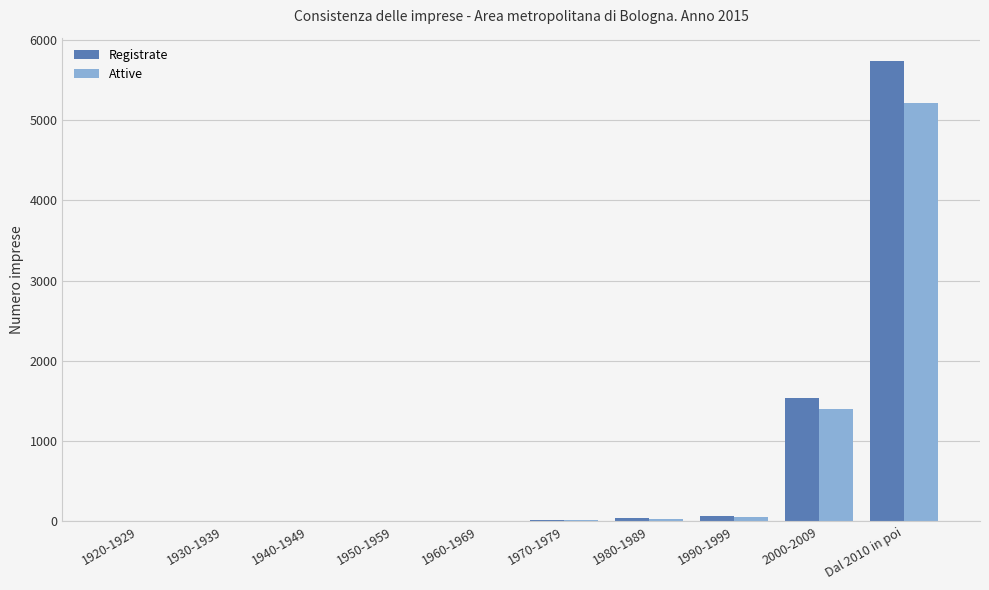

True or false: Attive has a value of 3 at 1960-1969.

True